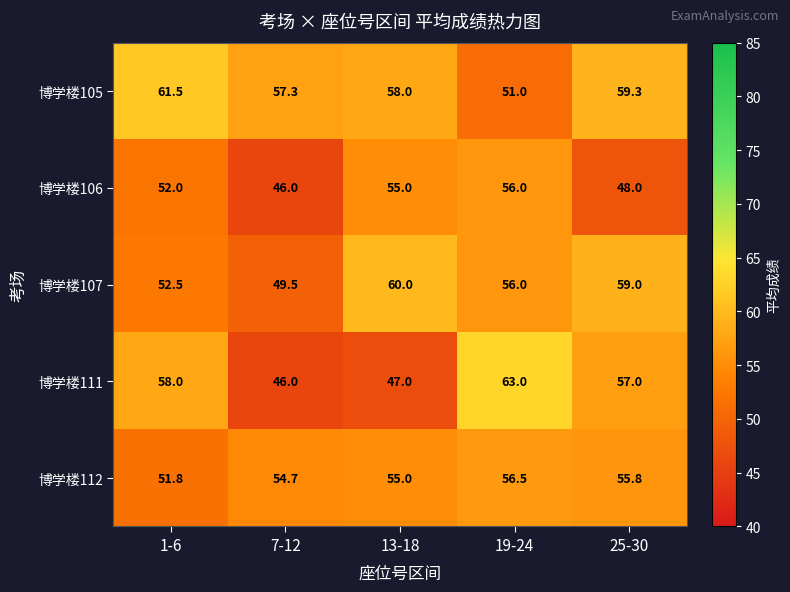

True or false: 博学楼105 has a value of 57.3 at 7-12.

True